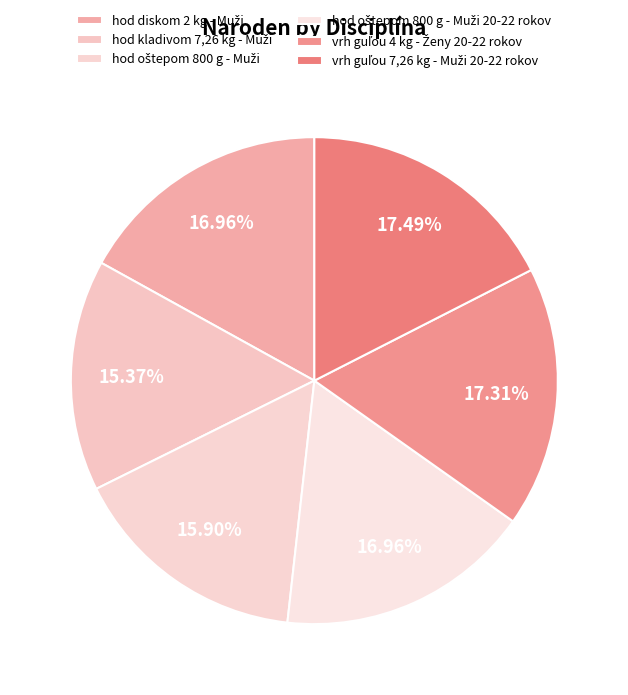

True or false: hod oštepom 800 g - Muži 20-22 rokov accounts for 9% of the total.

False